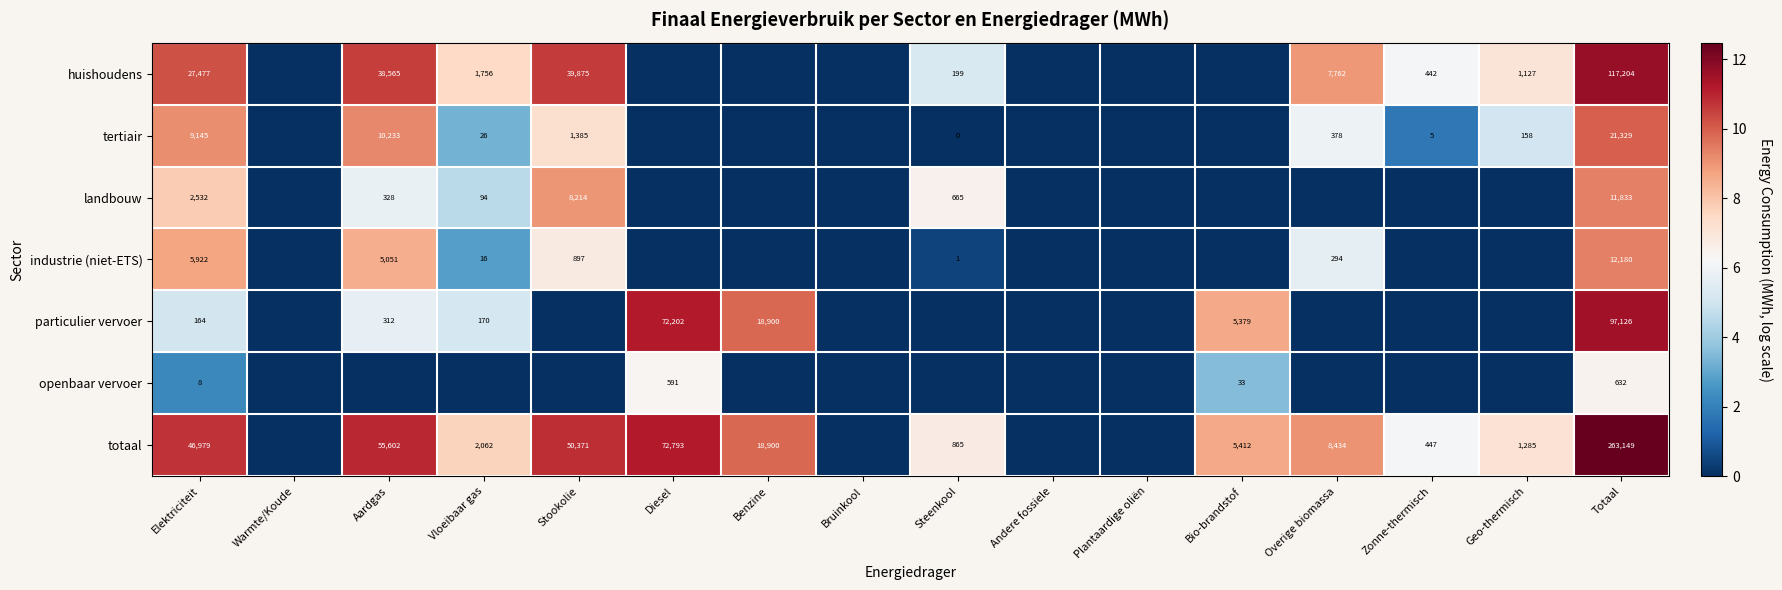

True or false: huishoudens has a value of 61369 at Aardgas.

False